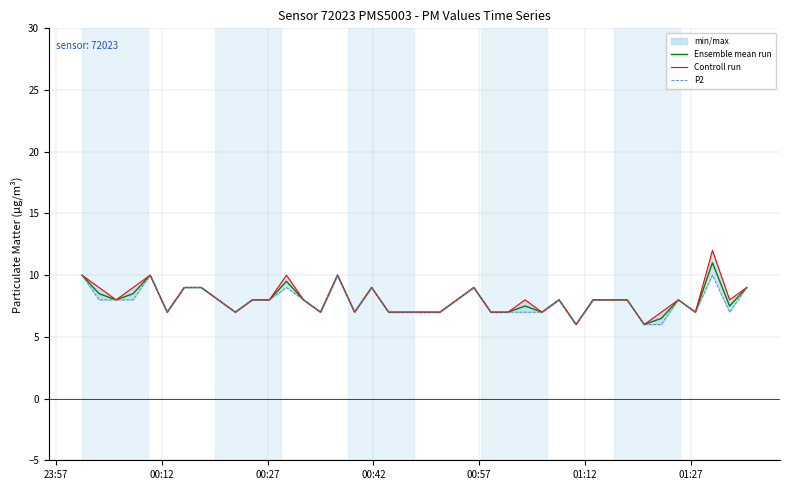

What is the lowest value of the Ensemble mean run series?

6.0